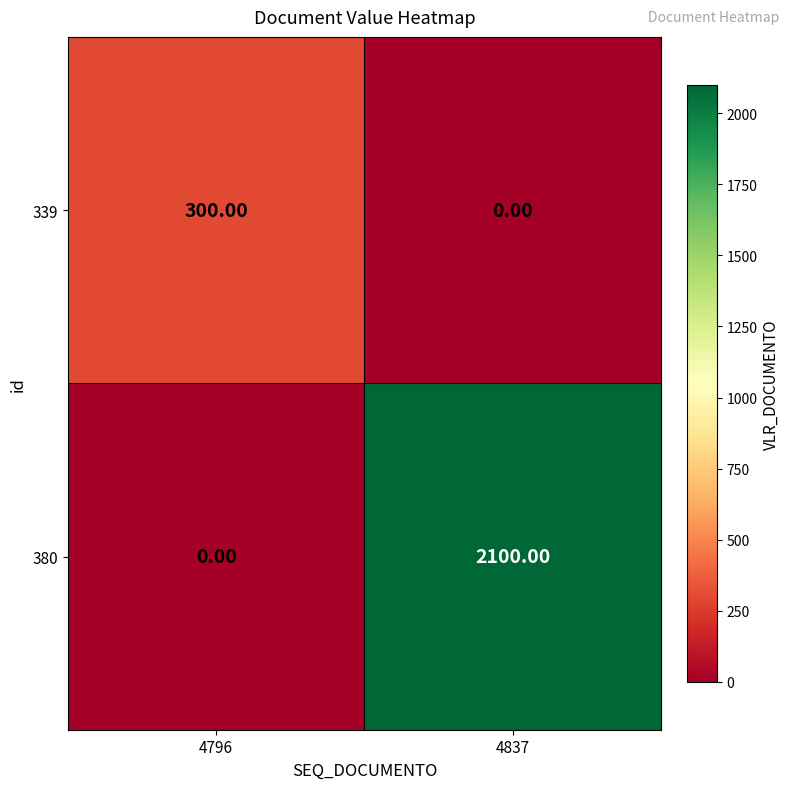

What is the difference between the 380 values at 4796 and 4837?

2100